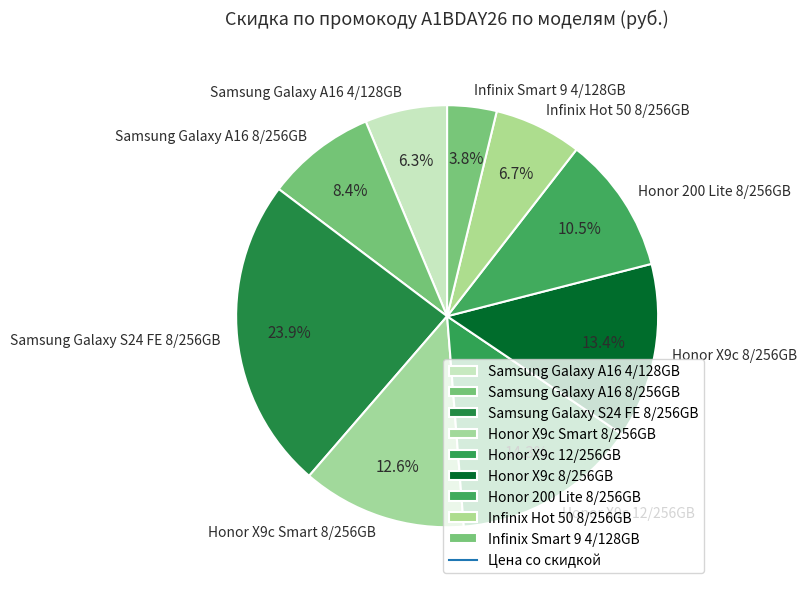

How many segments does this pie chart have?

9